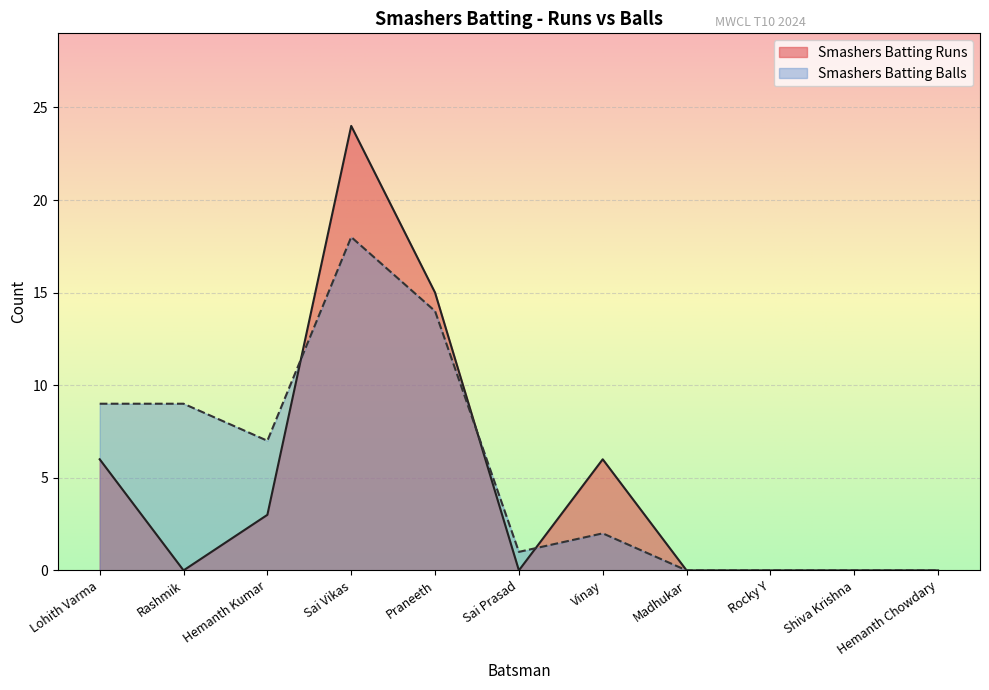

Where is Smashers Batting Balls nearest to the value 9?

Lohith Varma